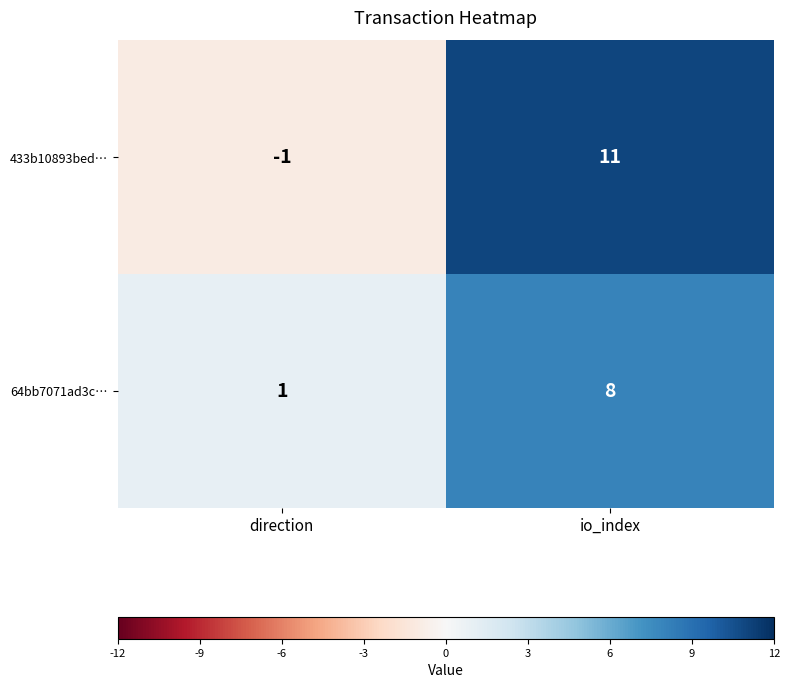

At which category is the sum across all series the highest?

io_index